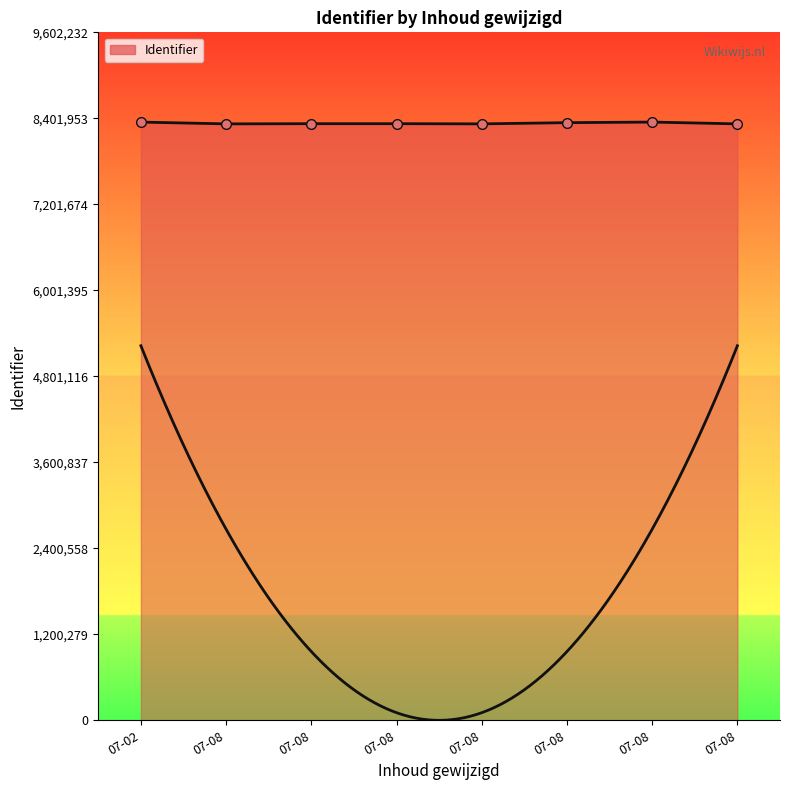

What is the sum of the values at 07-08 and 07-08?

16649363